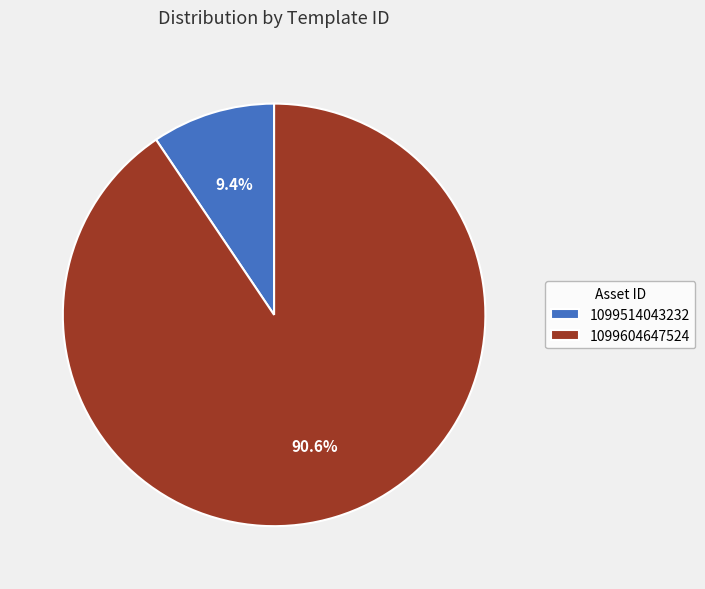

Does 1099514043232 account for over 50% of the chart?

No